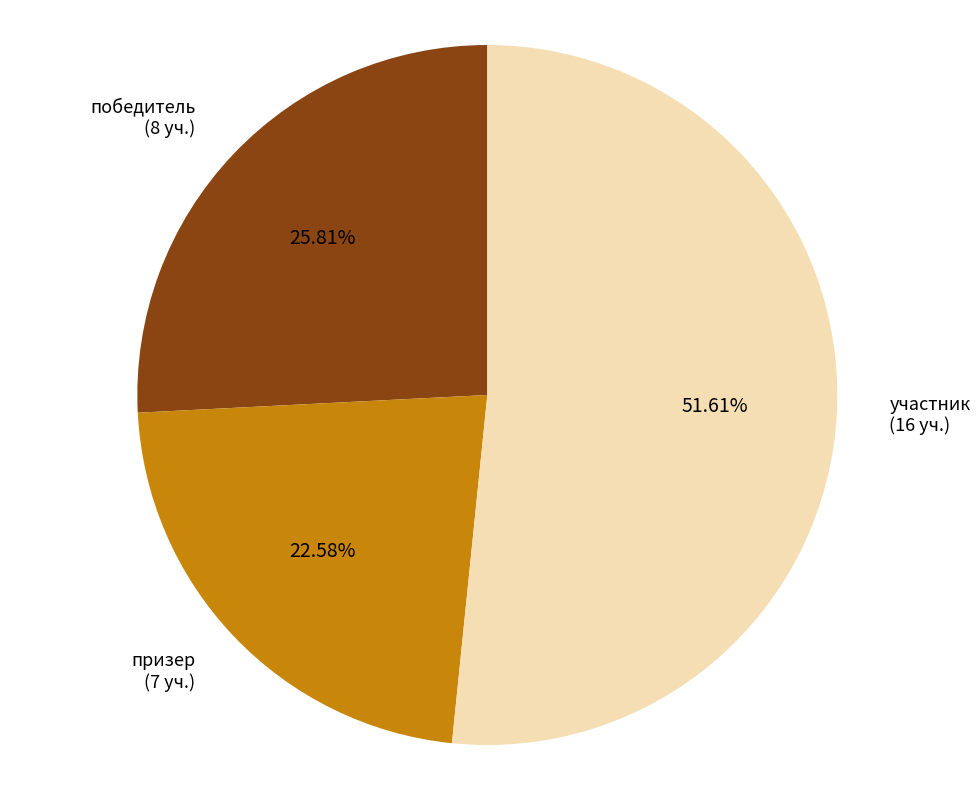

What is the smallest slice in the pie chart?

призер